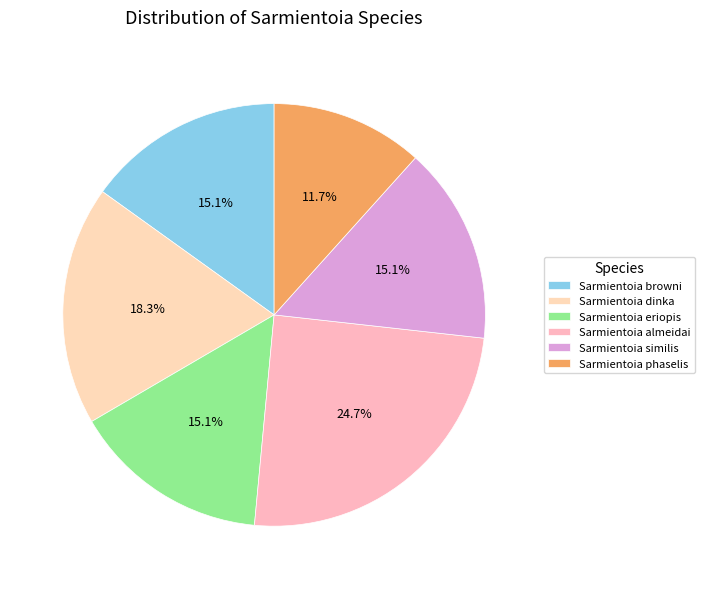

Is it true that Sarmientoia browni is 15% of the pie?

True